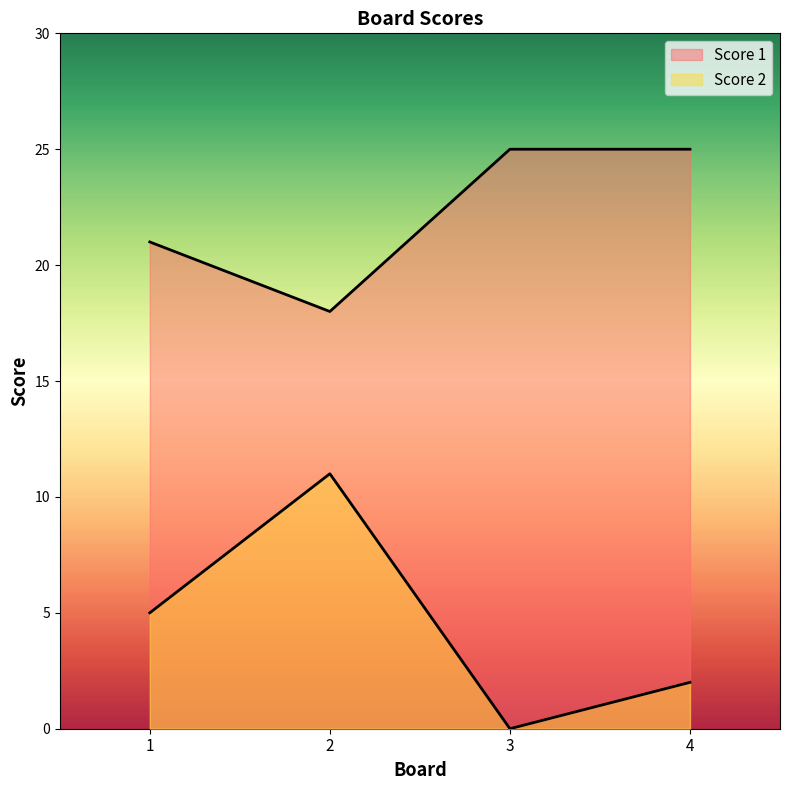

What is the value of the Score 1 point at the 4th from the left?

25